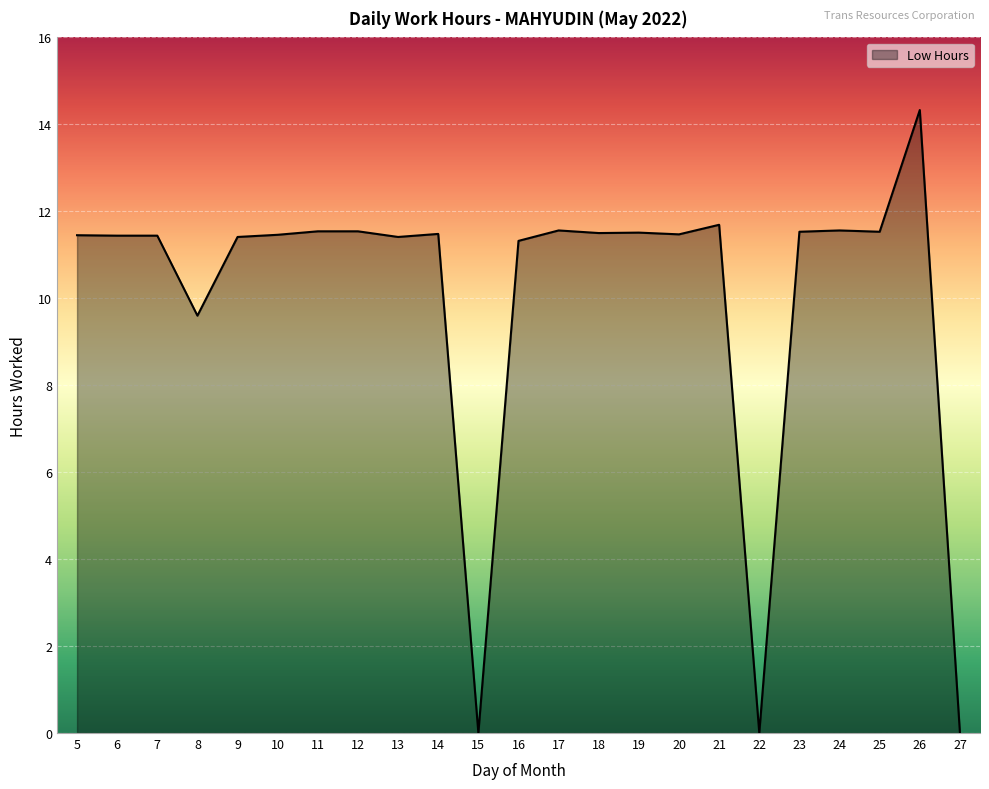

Between 16 and 8, which is larger?

16